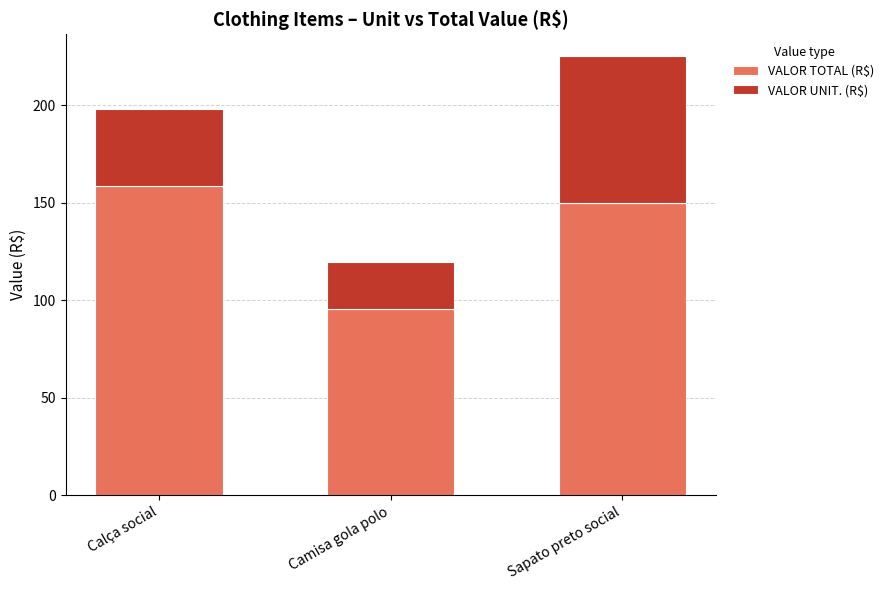

Reading left to right, transcribe the values for VALOR TOTAL (R$).

158.4	95.7	150.1